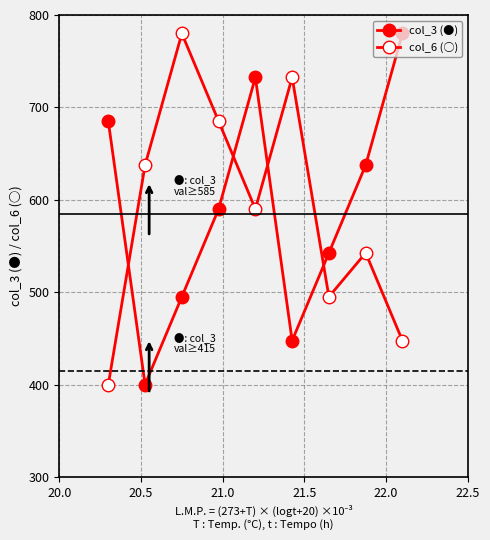

Which series has the largest total across all categories?

col_3 (●)